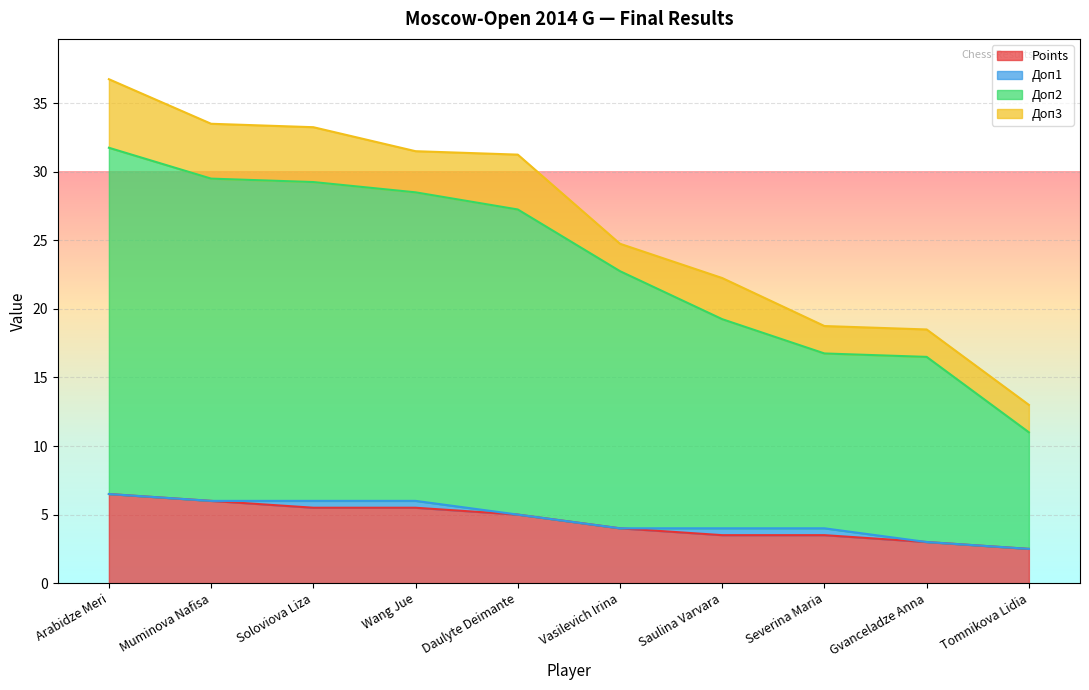

Where does the Points series first go above 5?

Arabidze Meri